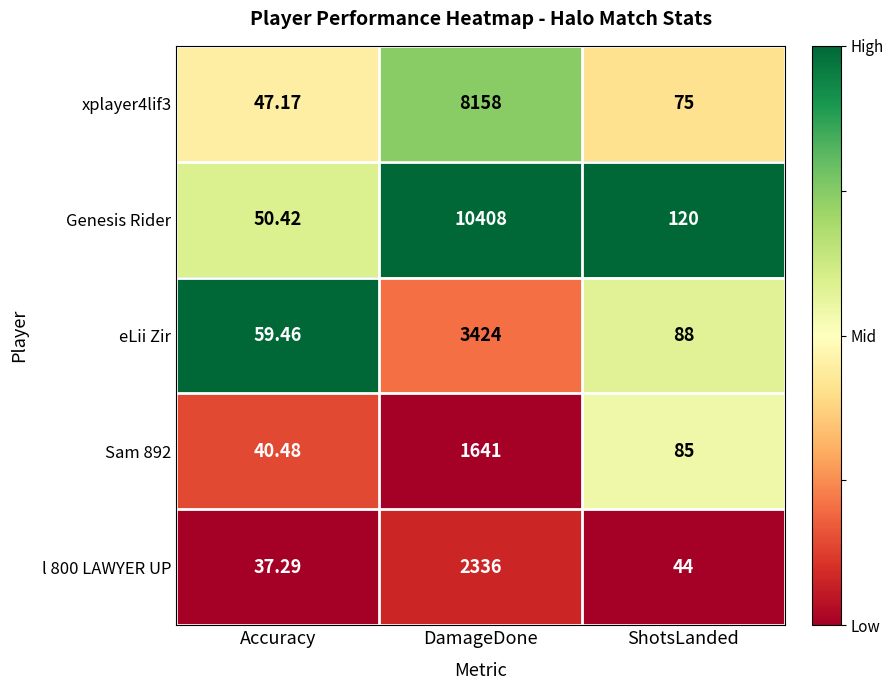

At which label does xplayer4lif3 first exceed 75?

DamageDone